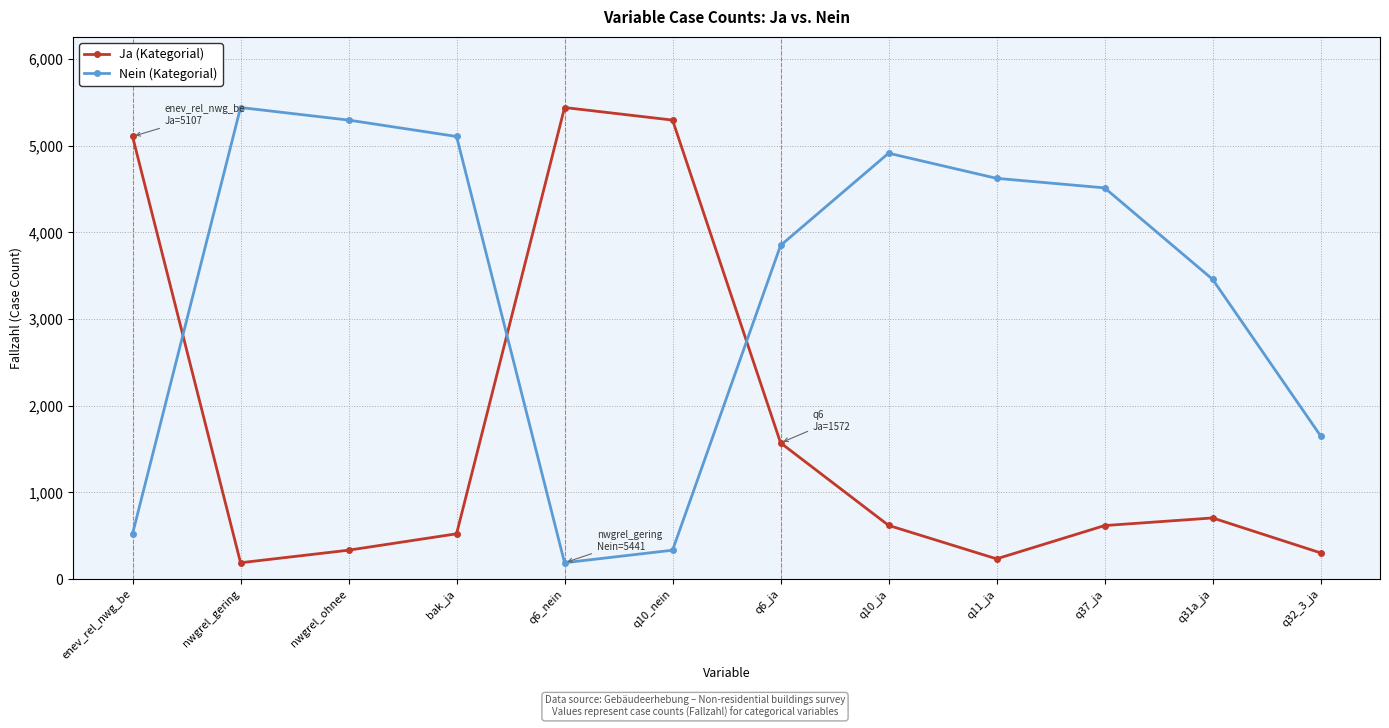

What is the total value across all series at q31a_ja?

4165